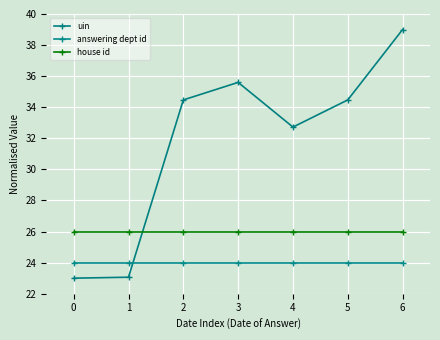

Reading left to right, extract all data points from this chart.

uin: 0=23.0	1=23.1	2=34.5	3=35.6	4=32.7	5=34.5	6=39.0
answering dept id: 0=24.0	1=24.0	2=24.0	3=24.0	4=24.0	5=24.0	6=24.0
house id: 0=26.0	1=26.0	2=26.0	3=26.0	4=26.0	5=26.0	6=26.0